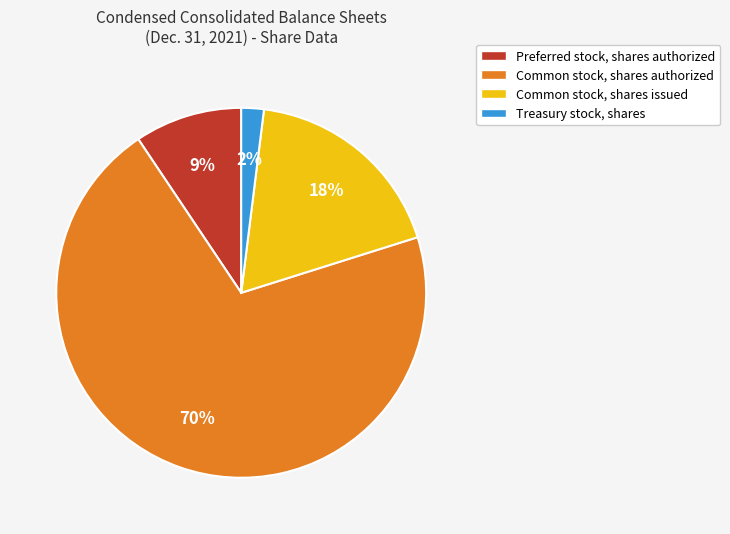

How many segments does this pie chart have?

4